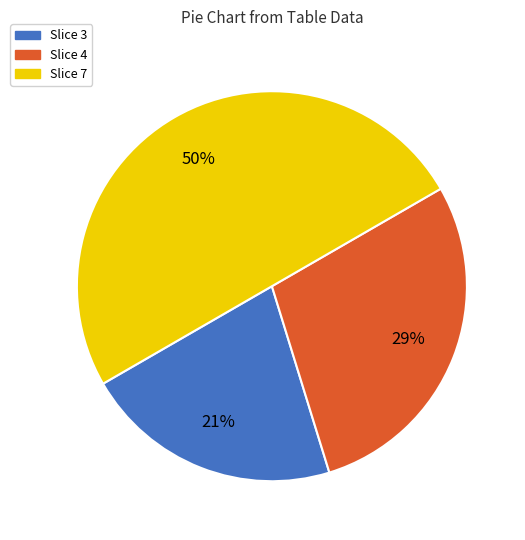

To the nearest percent, what is the average slice percentage?

33%